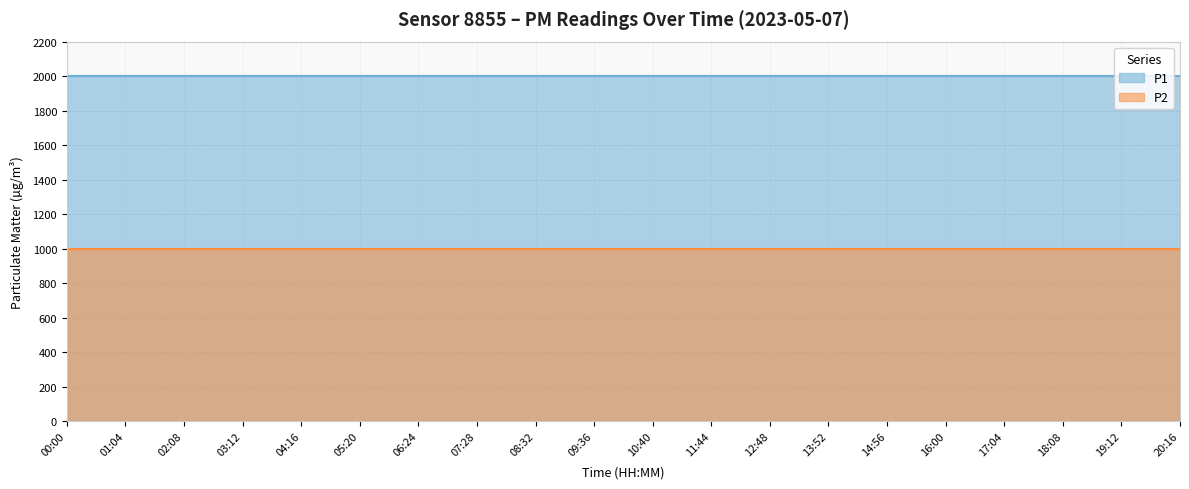

Rank the categories by P2 value from highest to lowest.

00:00, 01:04, 02:08, 03:12, 04:16, 05:20, 06:24, 07:28, 08:32, 09:36, 10:40, 11:44, 12:48, 13:52, 14:56, 16:00, 17:04, 18:08, 19:12, 20:16